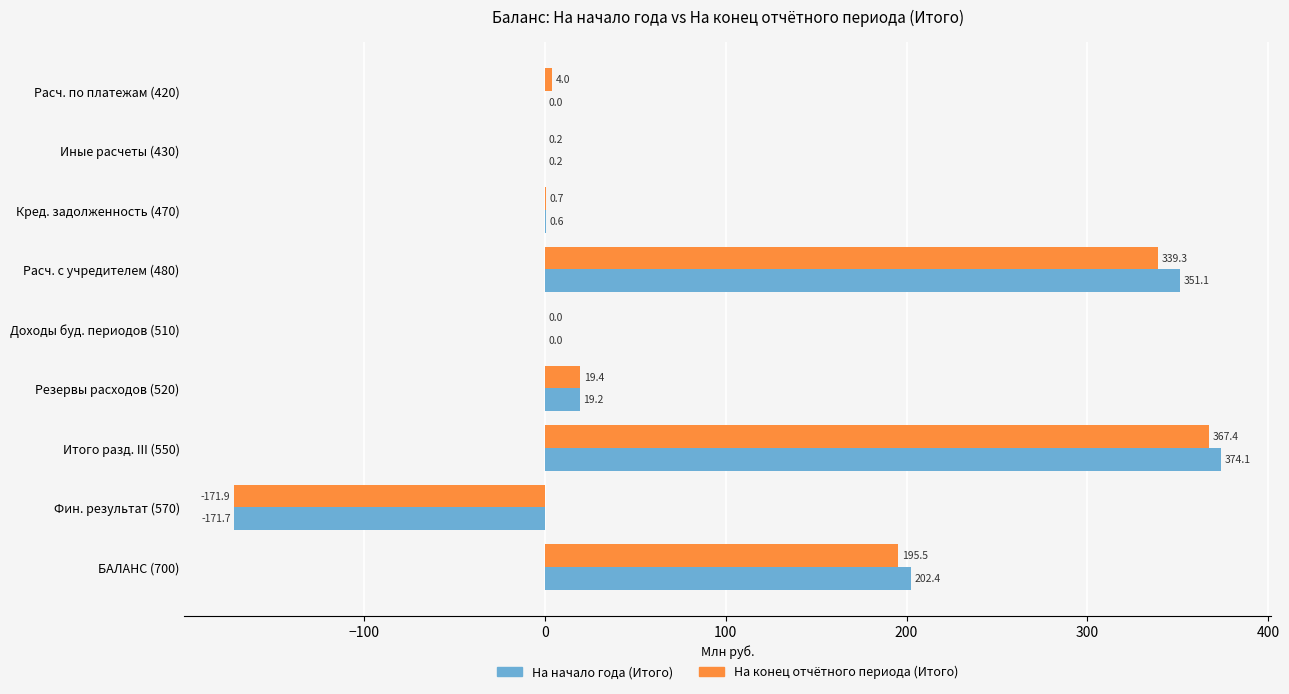

What is the approximate value of На начало года (Итого) at Расч. с учредителем (480)?

351.1